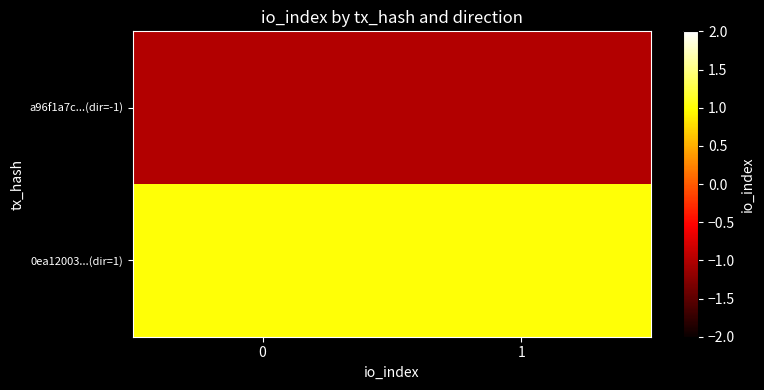

What is the spread (max minus min) of values at 0?

2